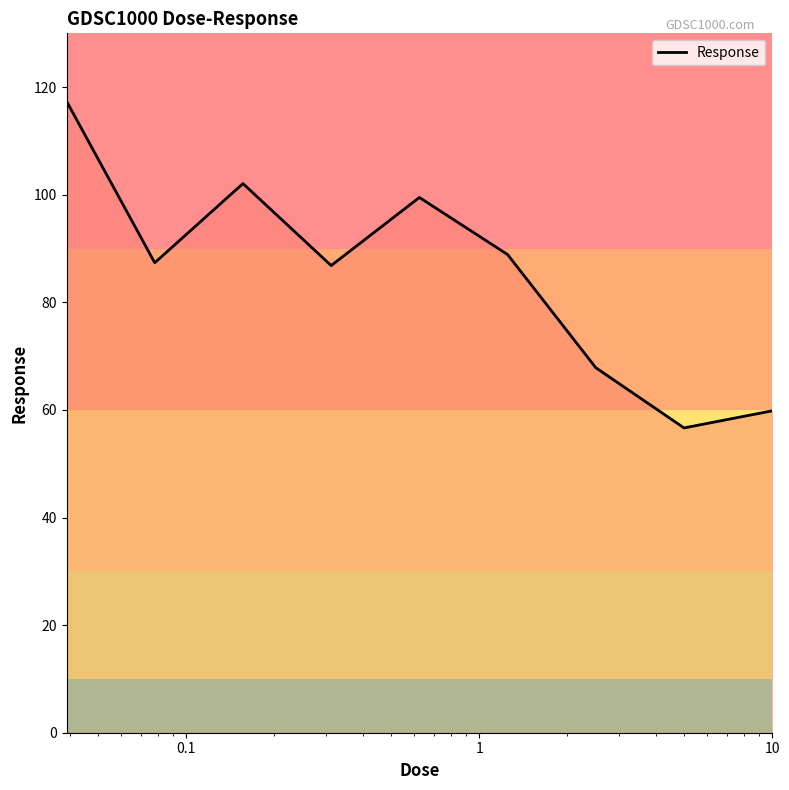

What is the maximum value shown in the chart?

117.4